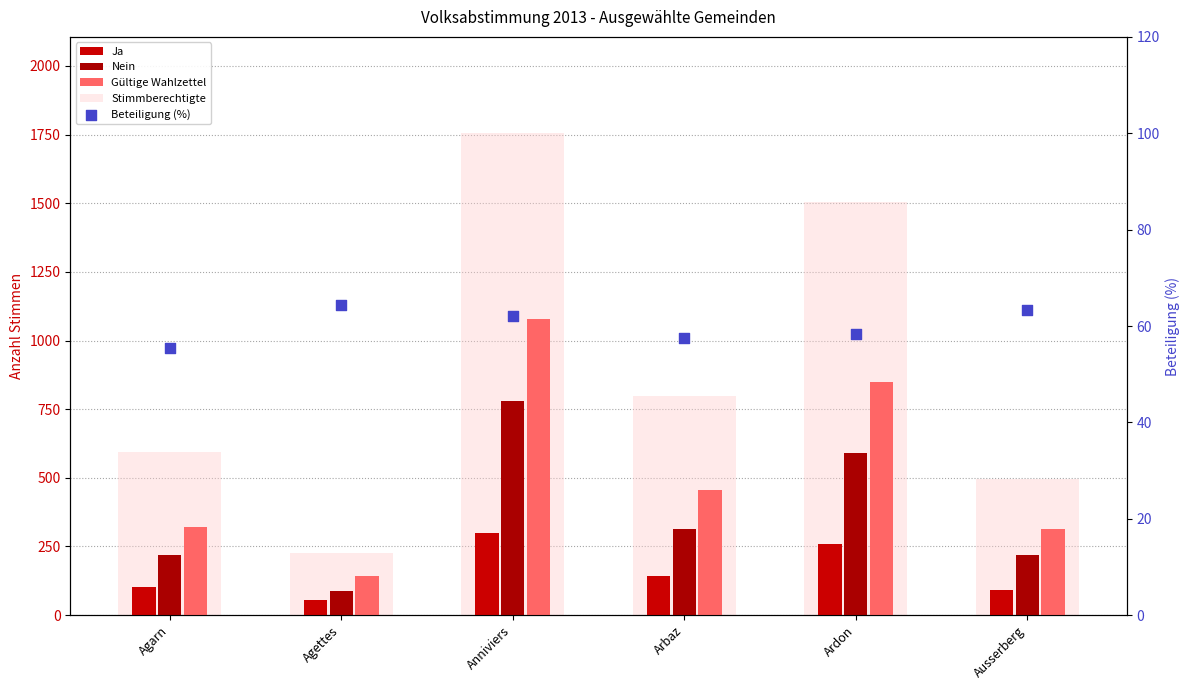

At how many categories does at least one series exceed 758?

3